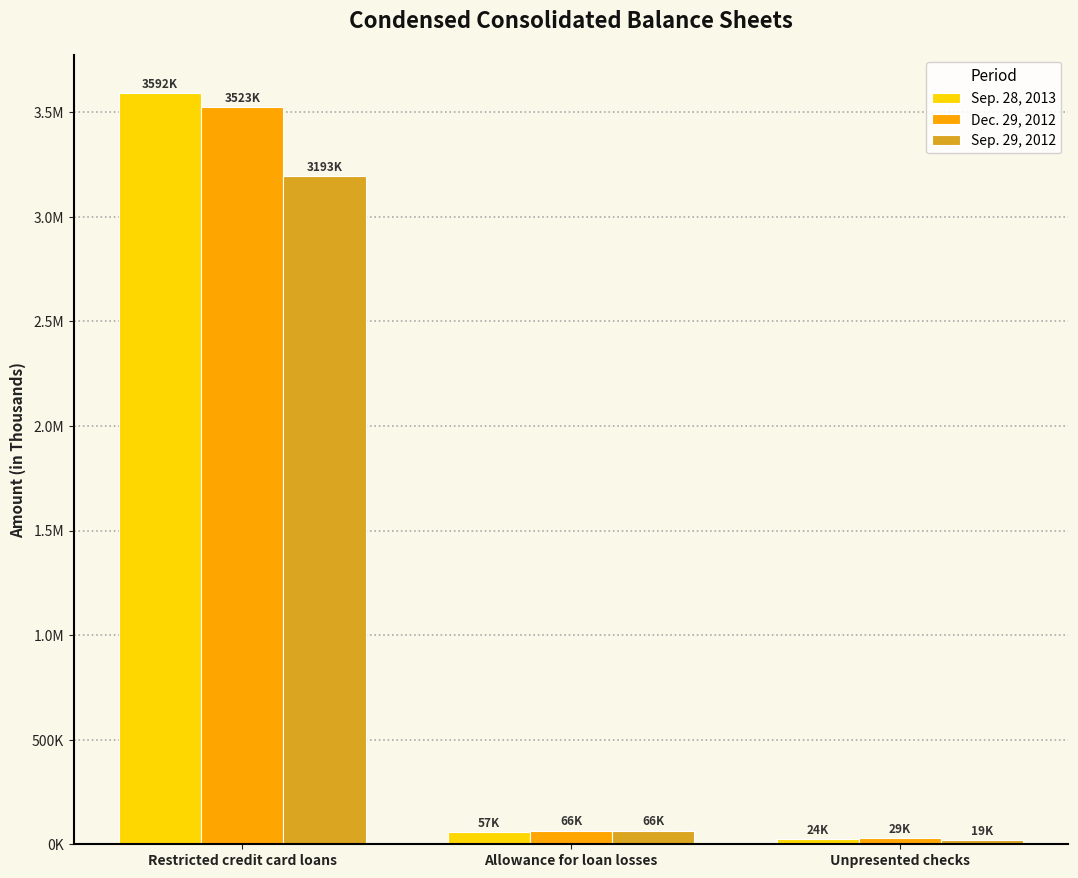

At which label does Dec. 29, 2012 first exceed 65600?

Restricted credit card loans